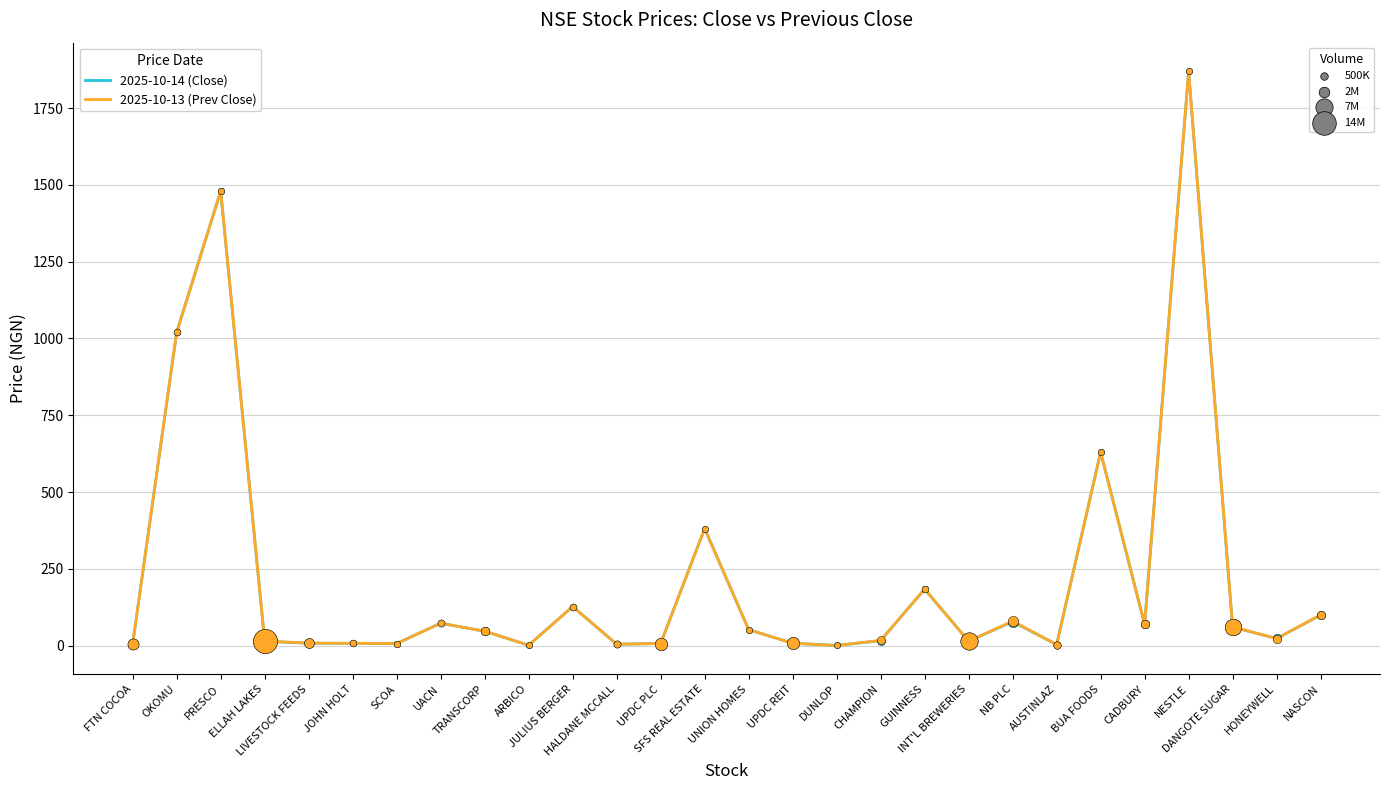

What is the maximum value shown in the chart?

1870.0